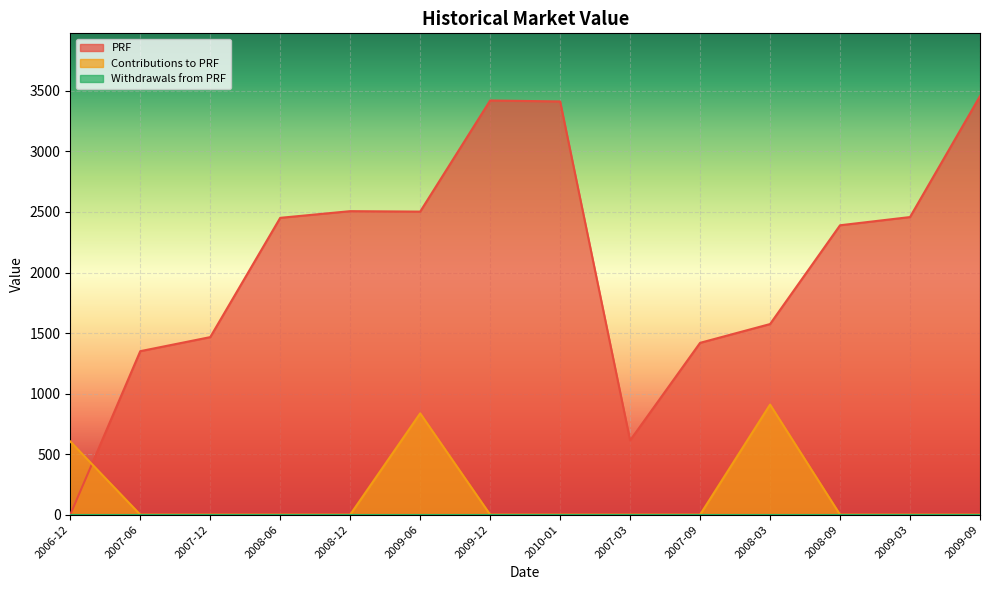

The value of Contributions to PRF at 2009-06 is 836.7. True or false?

True